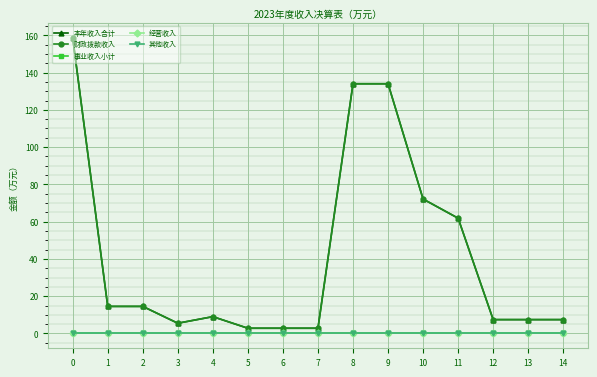

What is the total value across all series at 10?

144.3